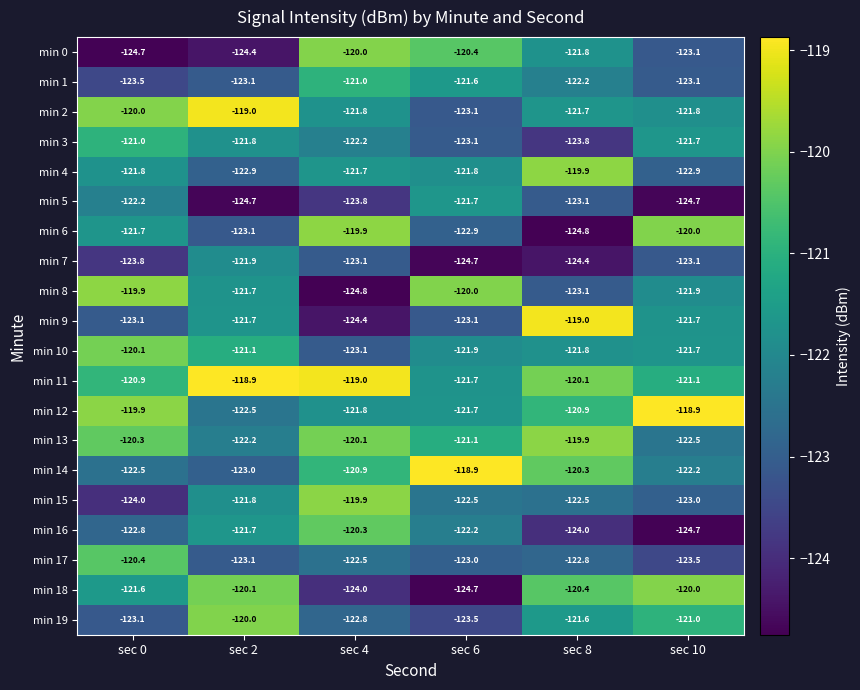

What is the total value across all series at sec 0?

-2437.3